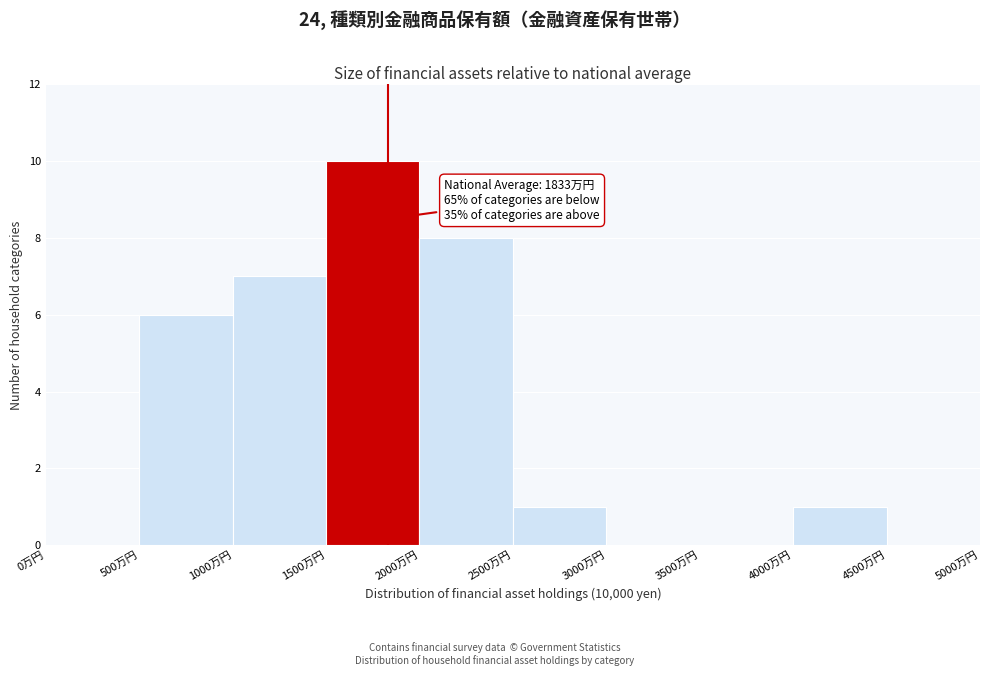

Which range on the x-axis has the tallest bar?

1500 to 2000